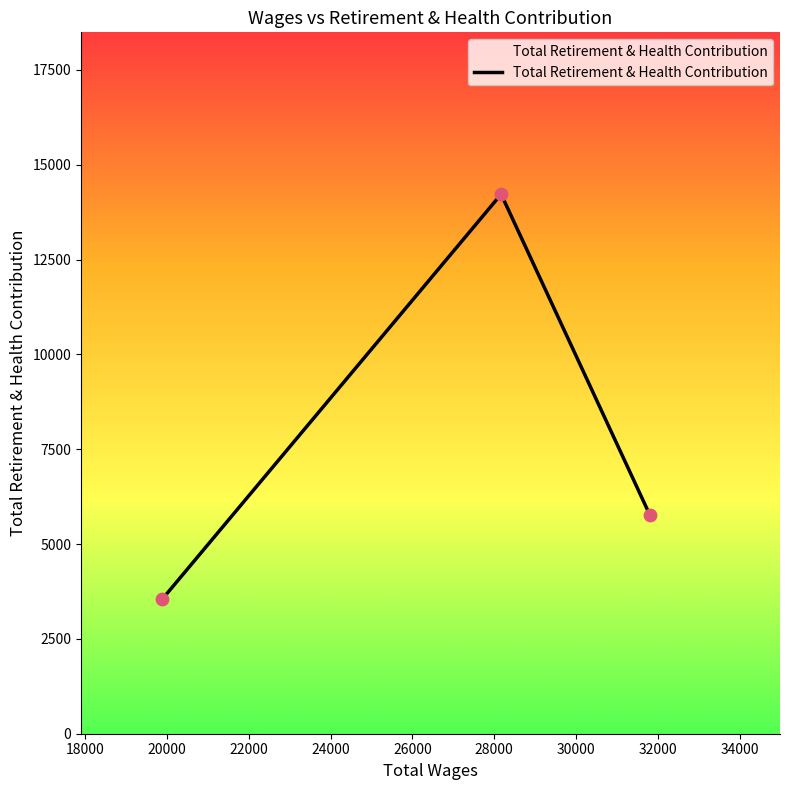

What is the smallest value displayed?

3551